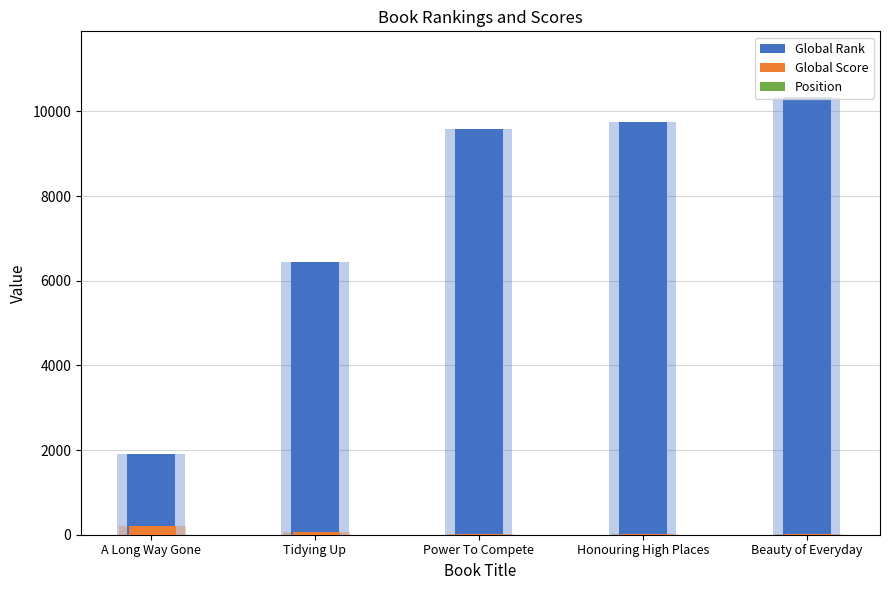

What is the average value of the Global Score series?

64